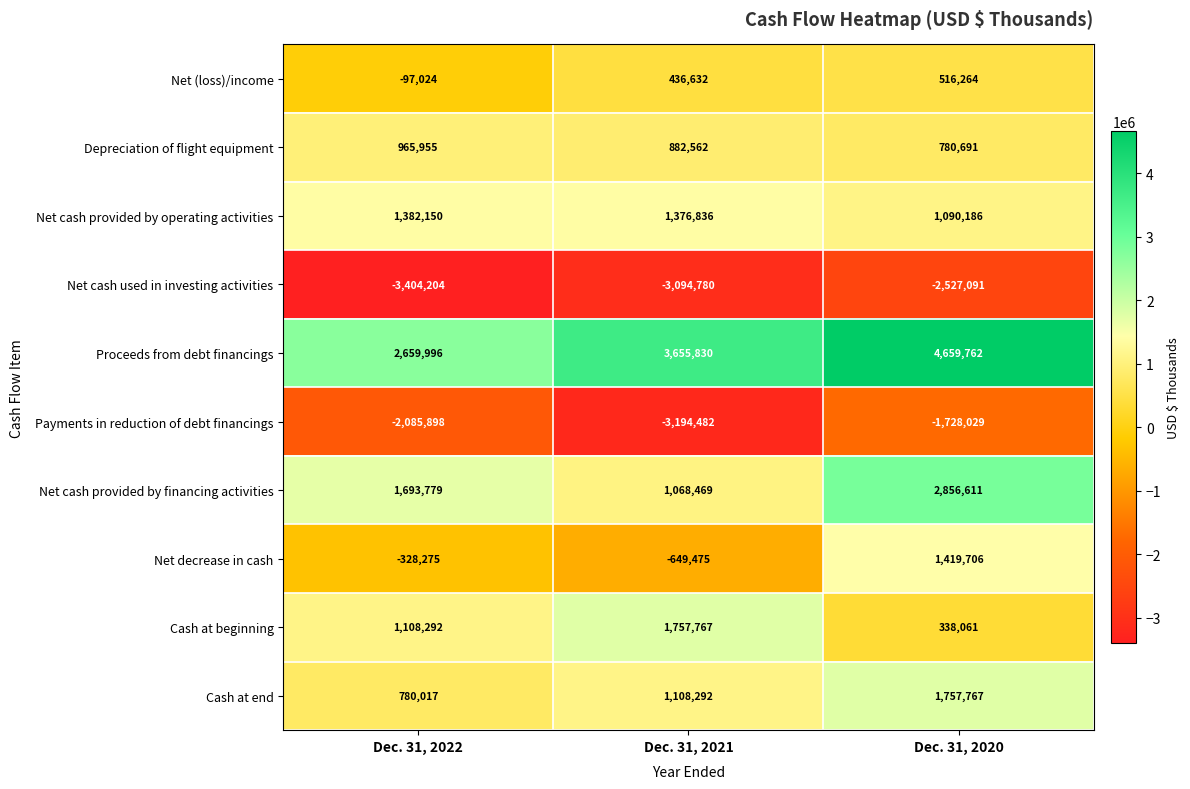

At which category does the chart reach its peak across all series?

Dec. 31, 2020